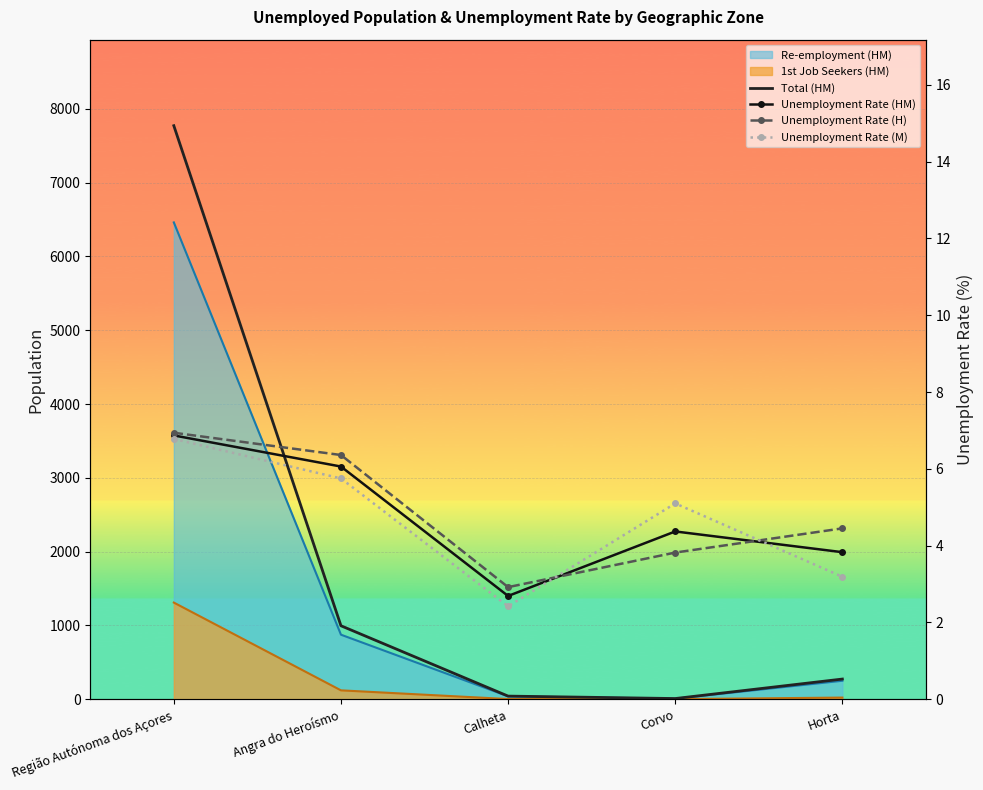

What is the lowest value of the Unemployment Rate (HM) series?

2.7